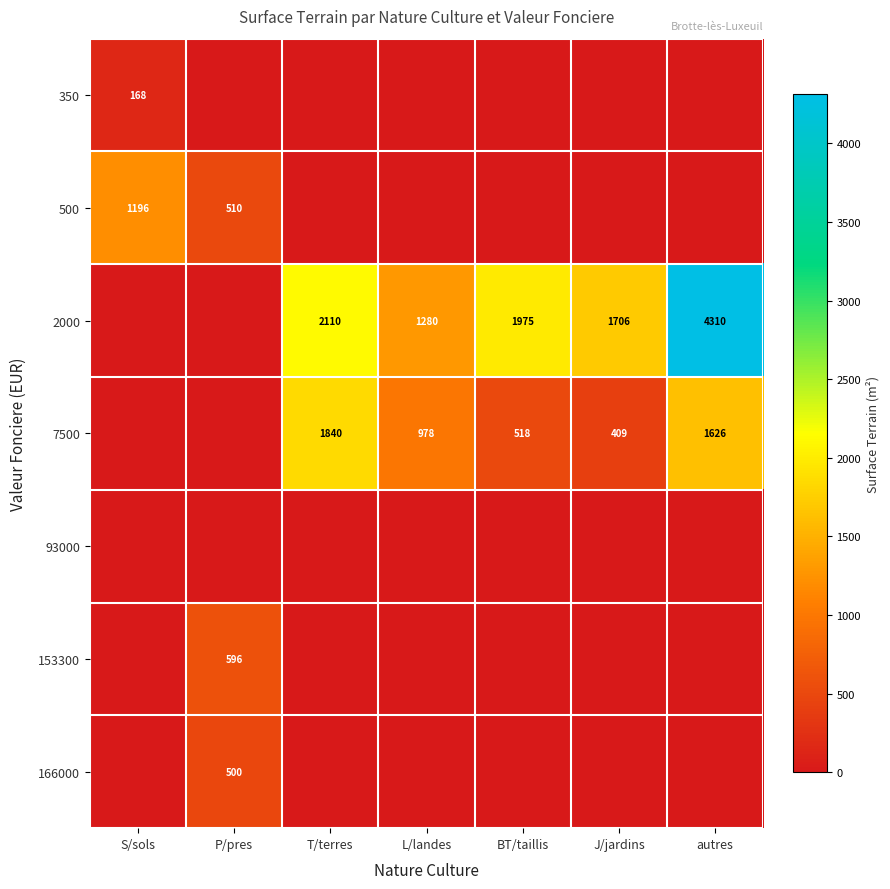

What is the difference between the highest and lowest values at L/landes?

1280